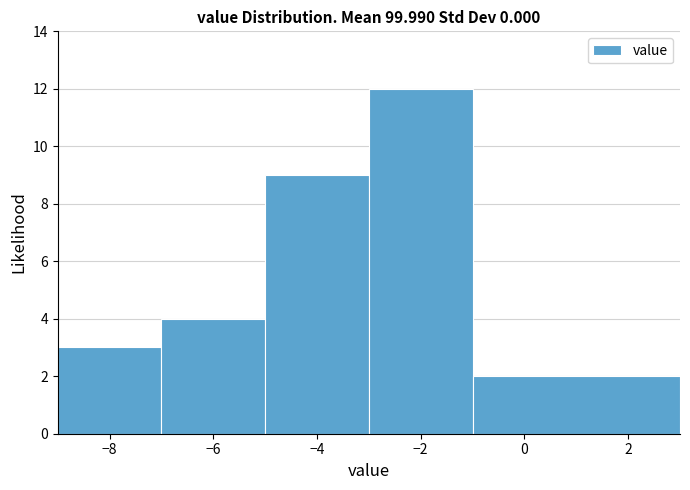

Reading left to right, list every bar in this chart as the range it spans on the x-axis followed by its height. The values are not printed on the chart, so give them approximately, as read against the axis.

-9 to -7: 3
-7 to -5: 4
-5 to -3: 9
-3 to -1: 12
-1 to 3: 2